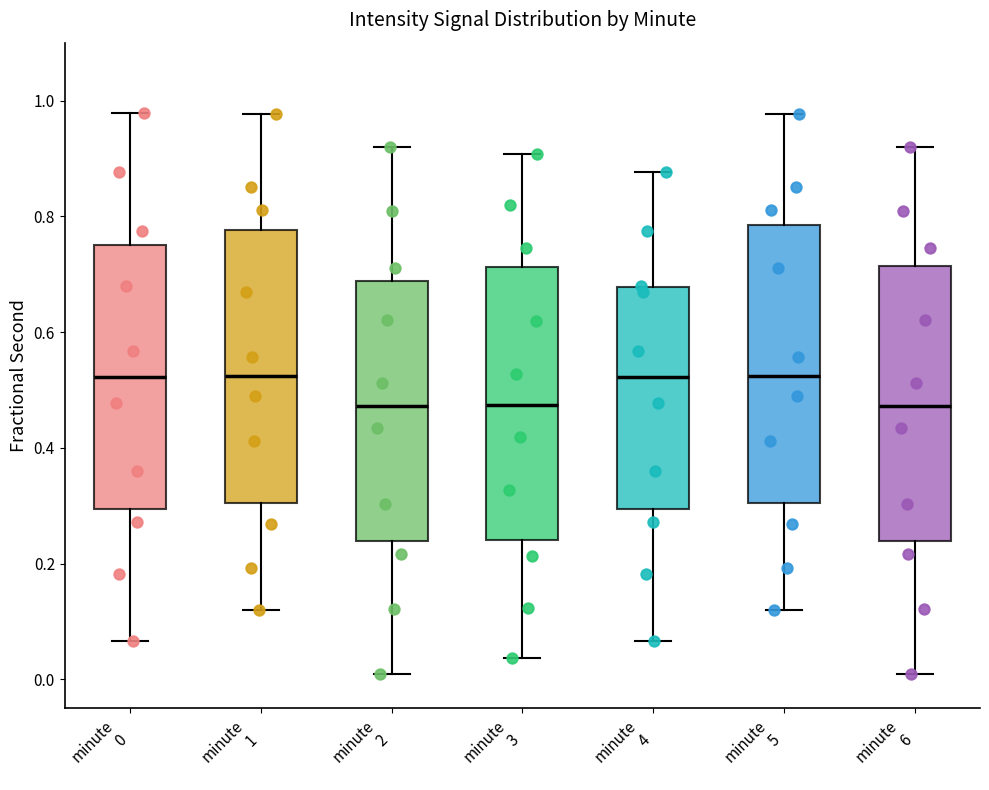

Where is the lower edge of the box for minute 6 on the y-axis? The values are not printed on the chart, so give them approximately, as read against the axis.

0.24